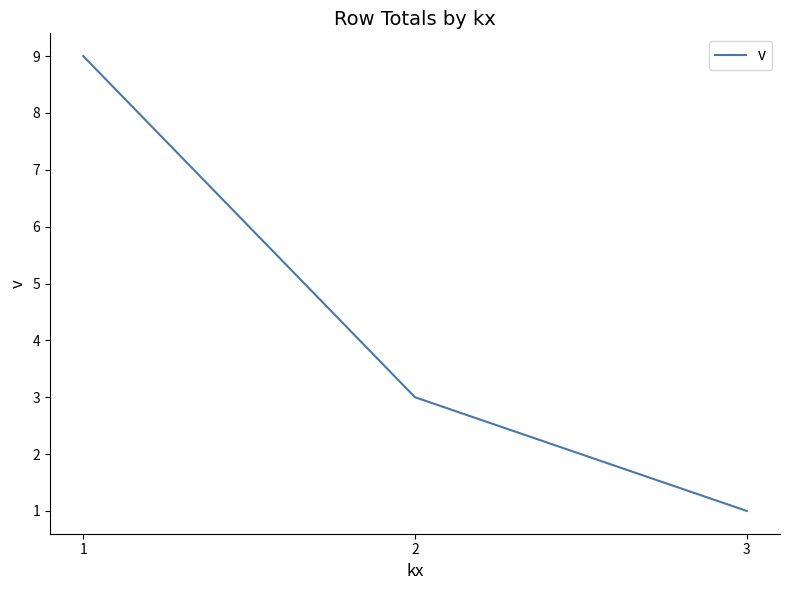

What is the sum of all values?

13